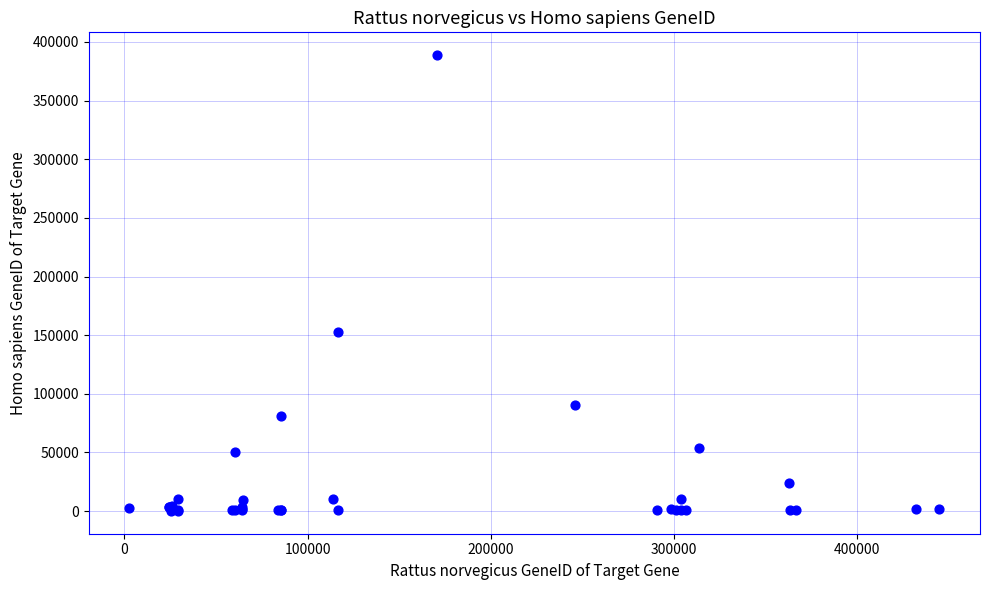

What Y value in the scatter plot is closest to 194438?

152330